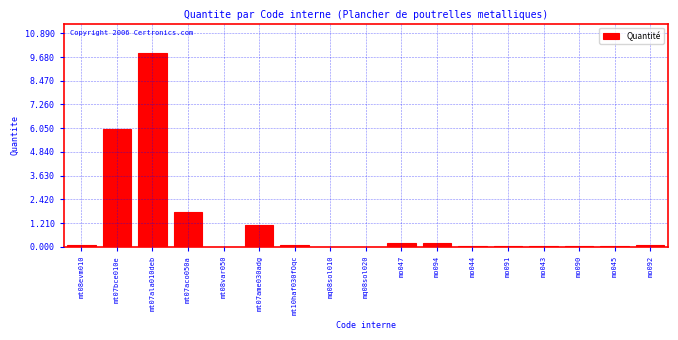

Which label corresponds to the largest value in the chart?

mt07ala010deb